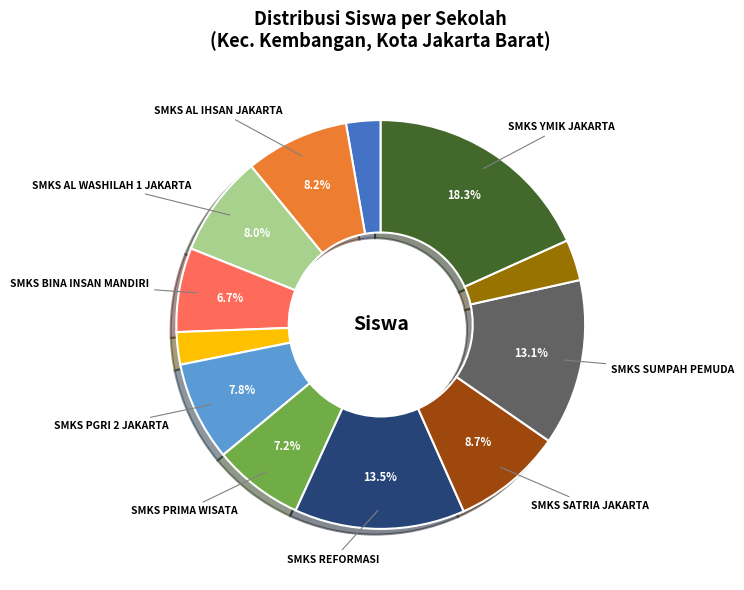

Is there any slice that represents more than half of the pie?

No